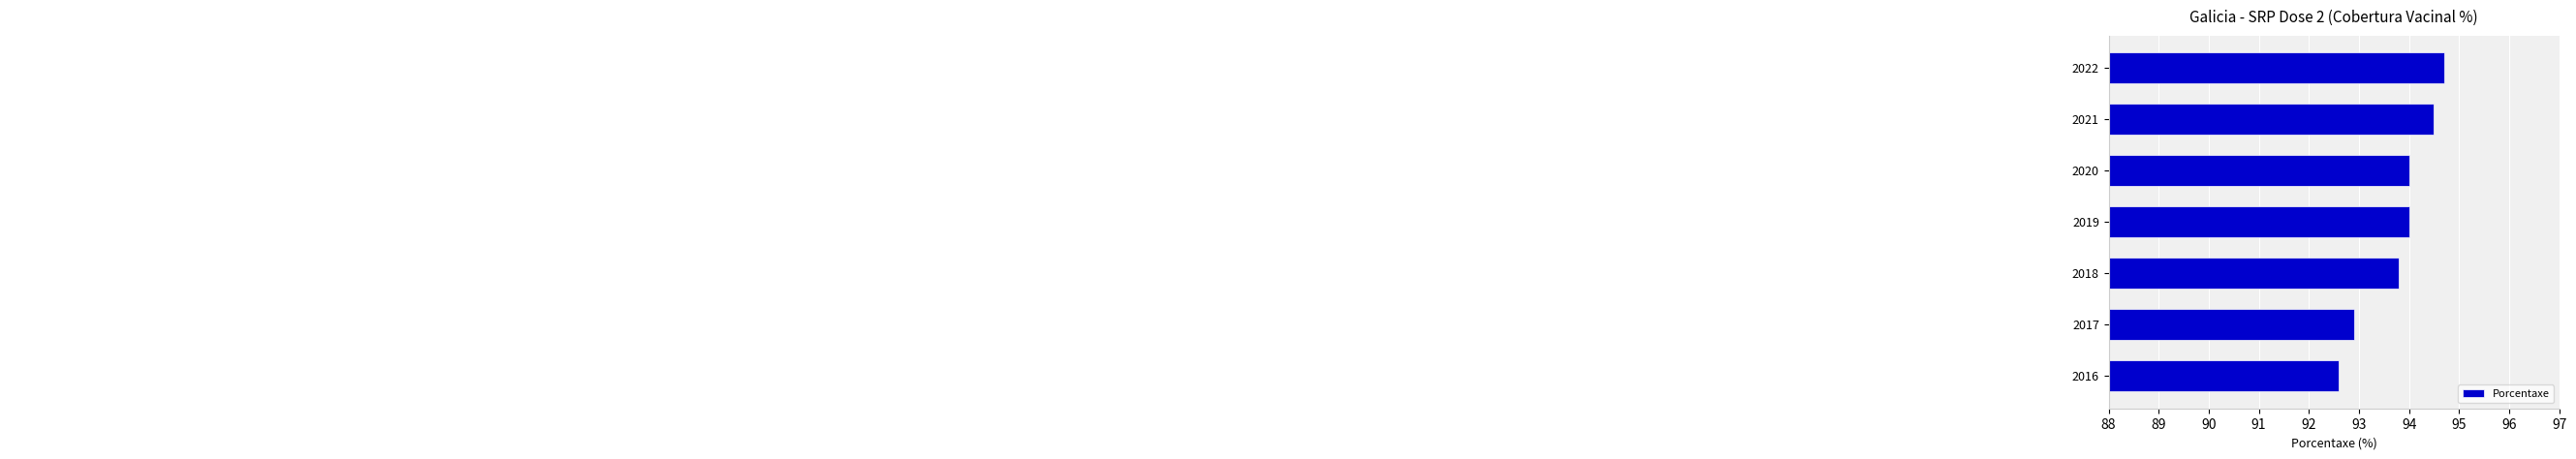

The value at 2018 is 93.8. True or false?

True